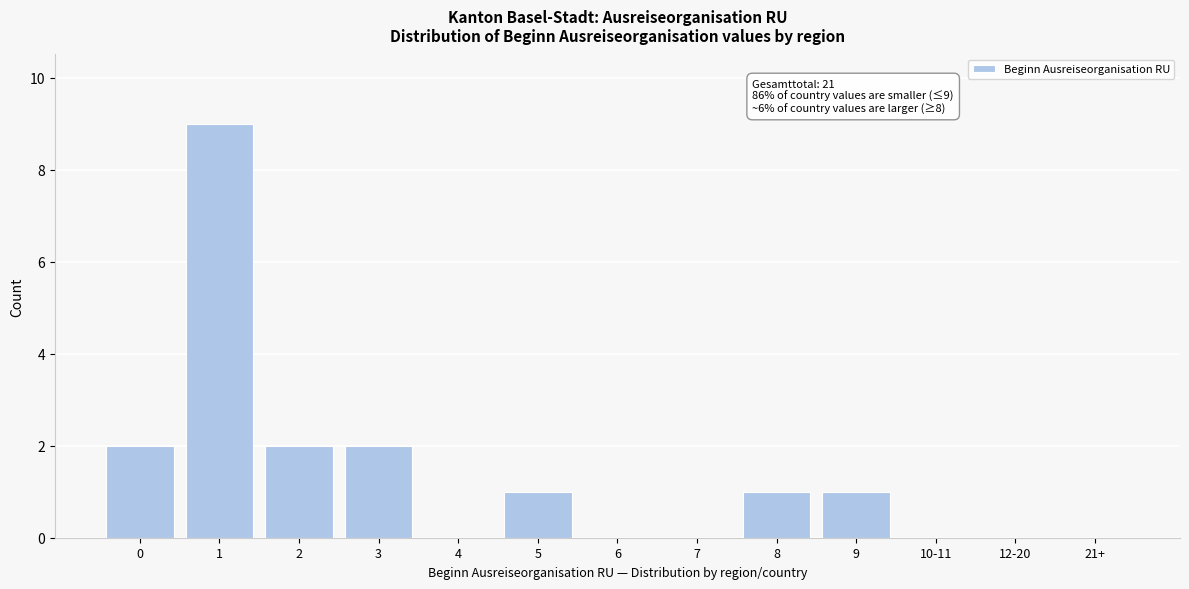

Reading right to left, transcribe all the data shown in this chart.

21+=0	12-20=0	10-11=0	9=1	8=1	7=0	6=0	5=1	4=0	3=2	2=2	1=9	0=2